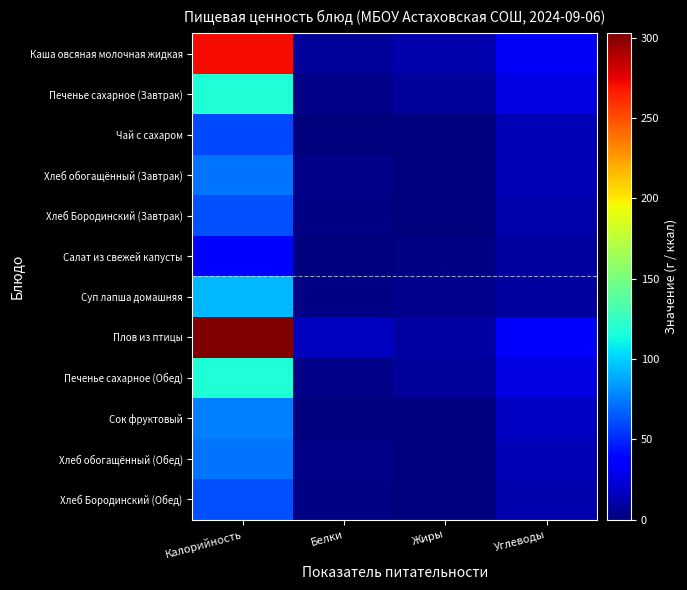

How many series are shown in this chart?

12